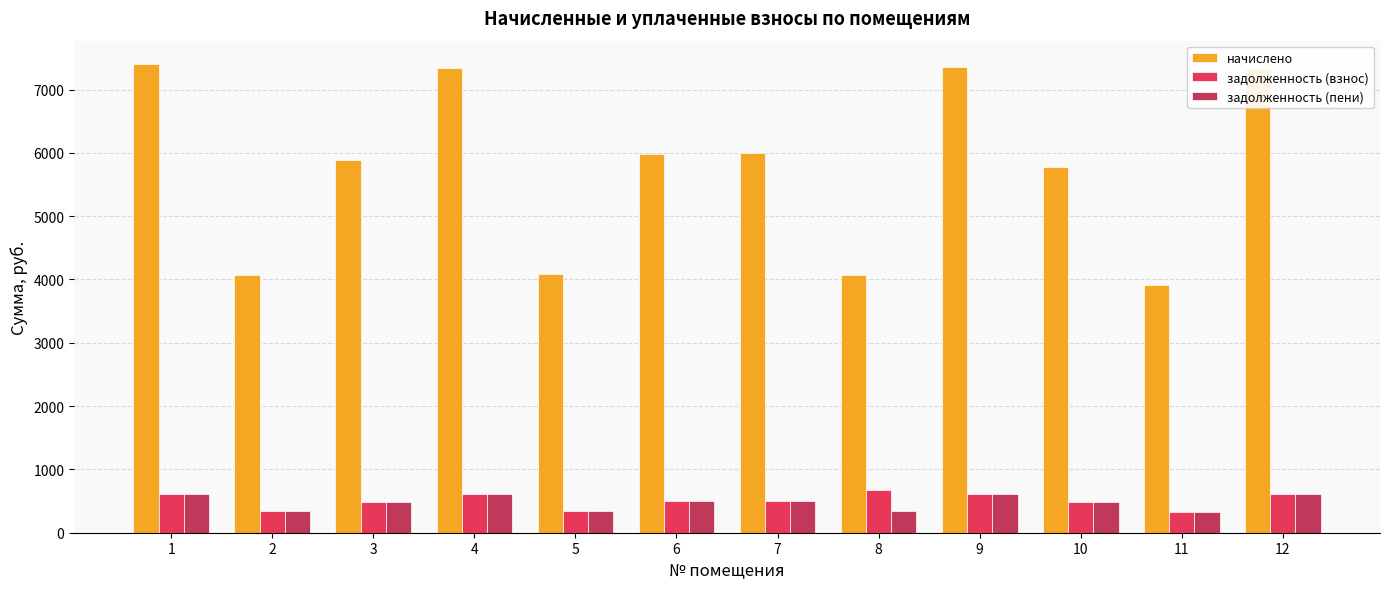

List the series in order of their peak value, highest first.

начислено, задолженность (взнос), задолженность (пени)